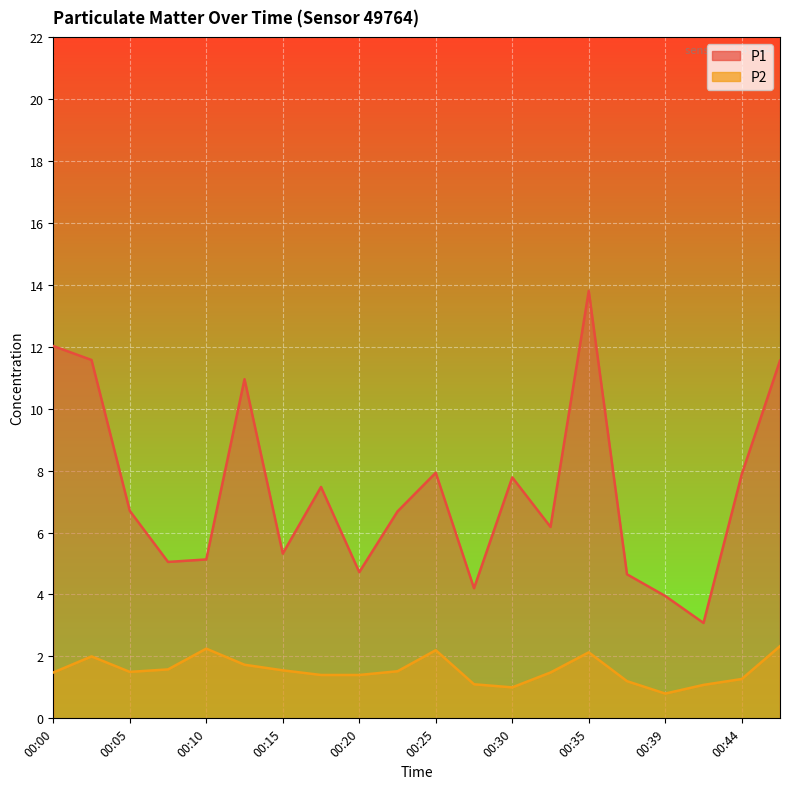

Does the chart display data point markers on the line(s)?

No